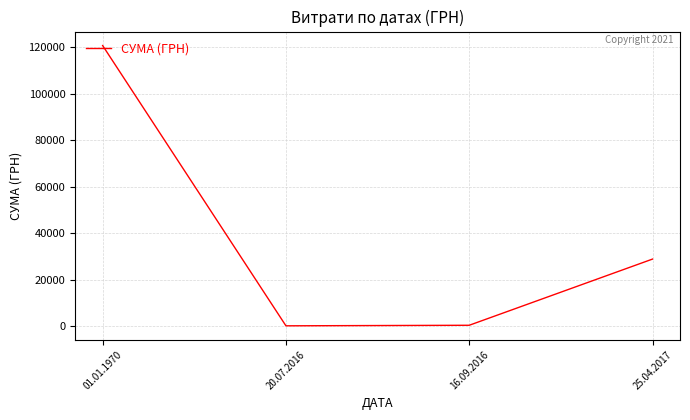

The value at 01.01.1970 is 120728.8. True or false?

True